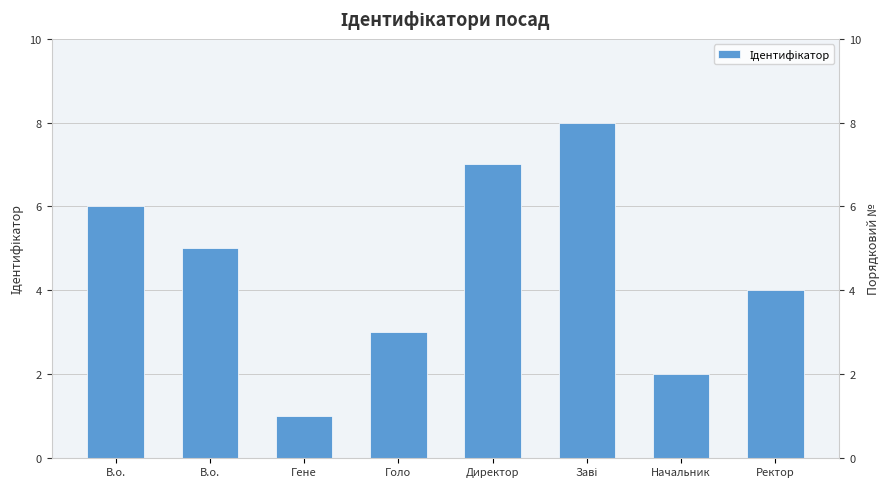

What is the difference between the maximum and minimum values?

7